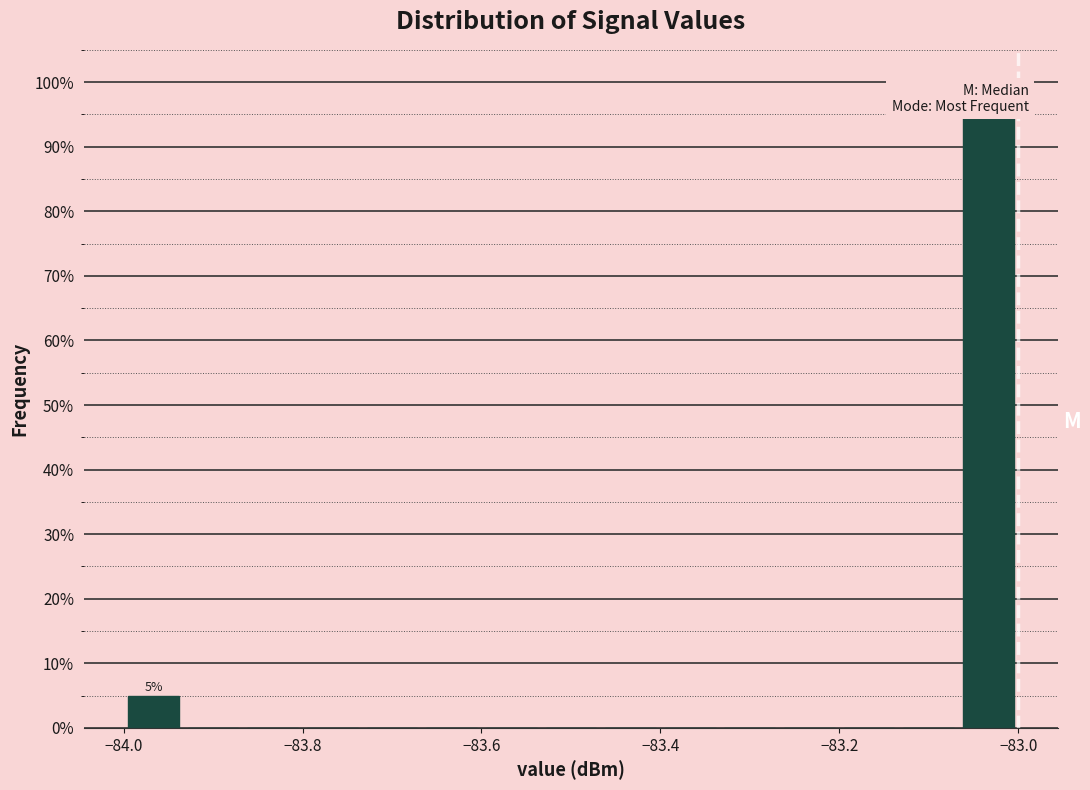

Read against the x-axis, roughly where is the centre of the tallest bar?

-83.04